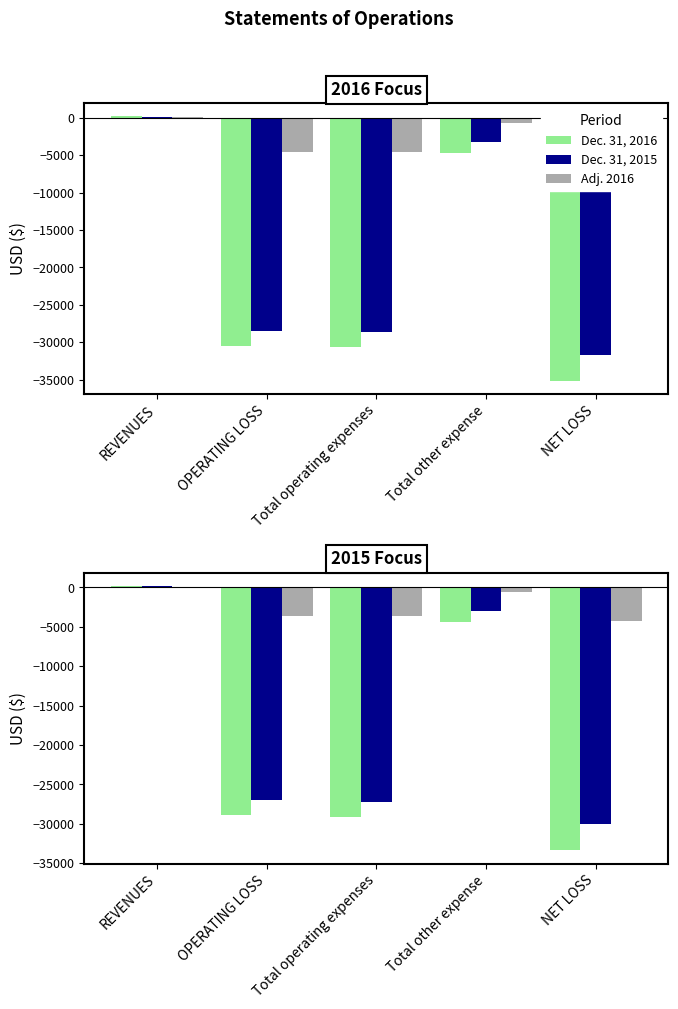

What are all the series names shown in the legend?

Dec. 31, 2016, Dec. 31, 2015, Adj. 2016